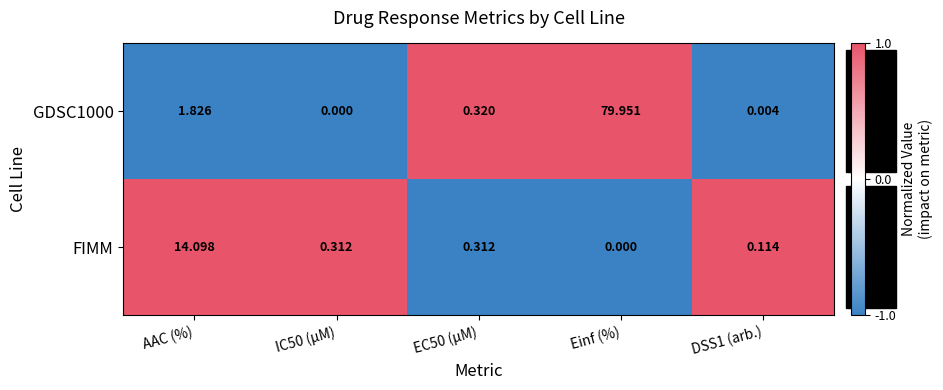

Which label corresponds to the largest value in the chart?

Einf (%)